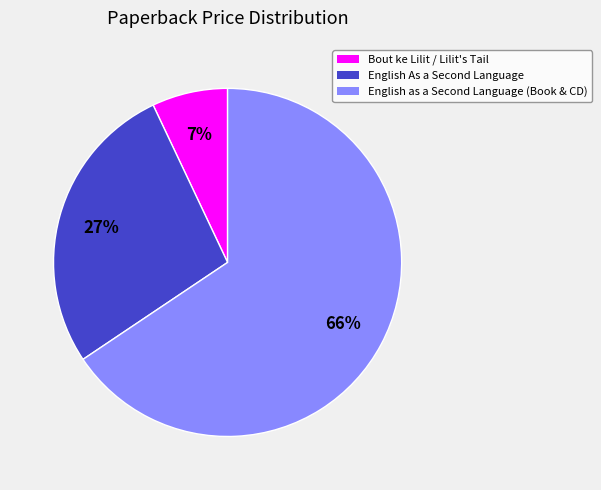

Count the number of slices in the pie.

3